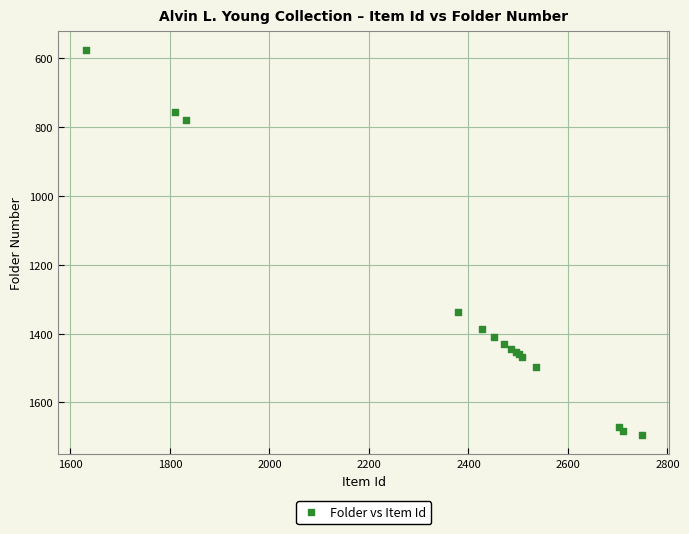

What Y value in the scatter plot is closest to 1136?

1336